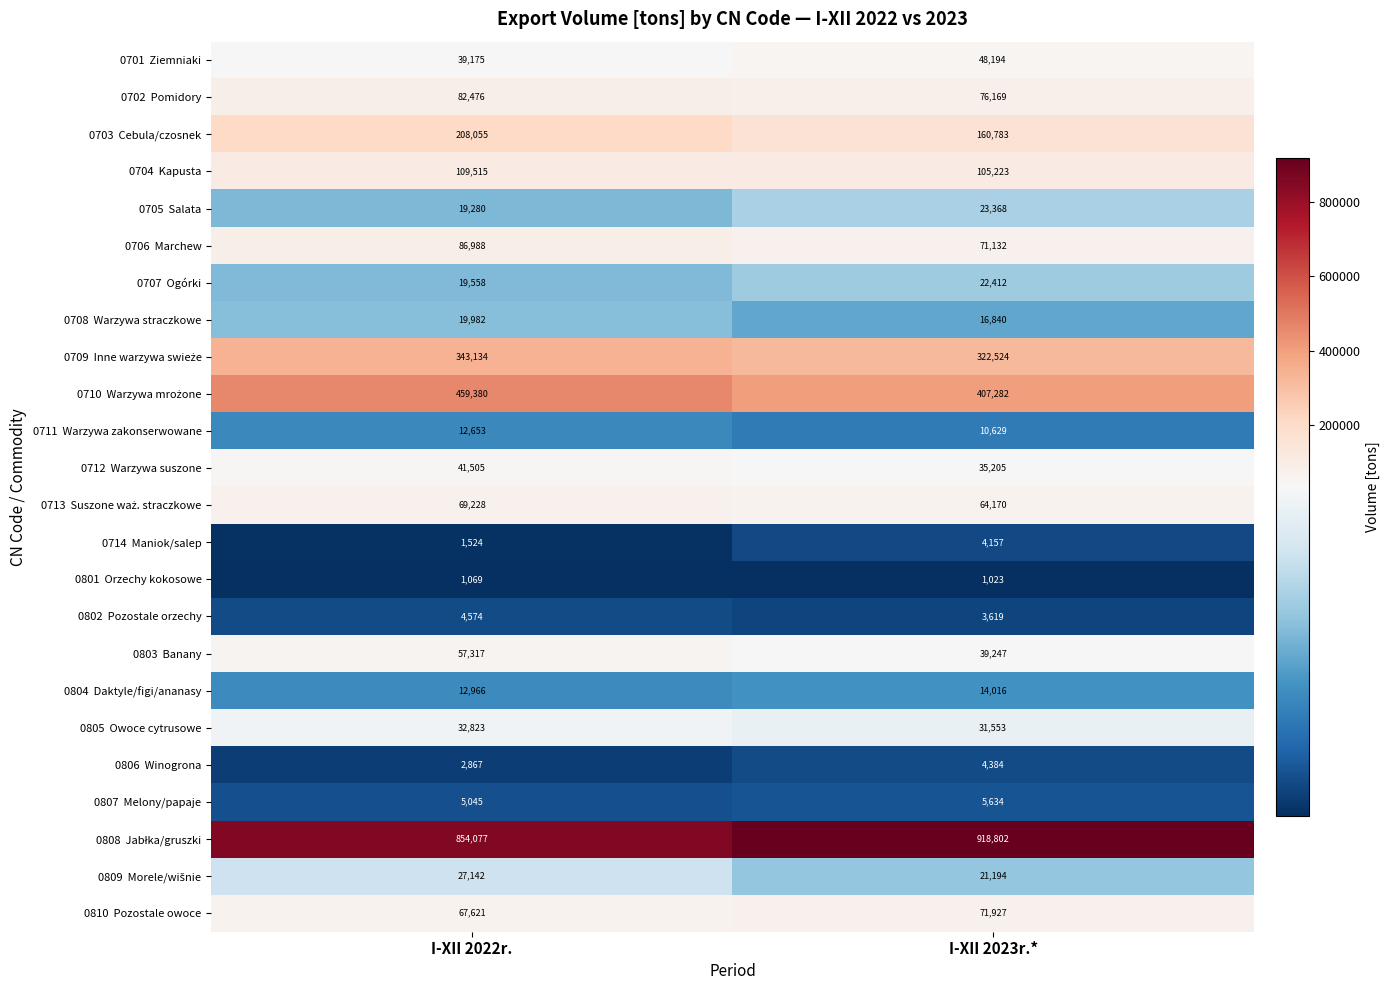

What is the total value across all series at I-XII 2022r.?

2577954